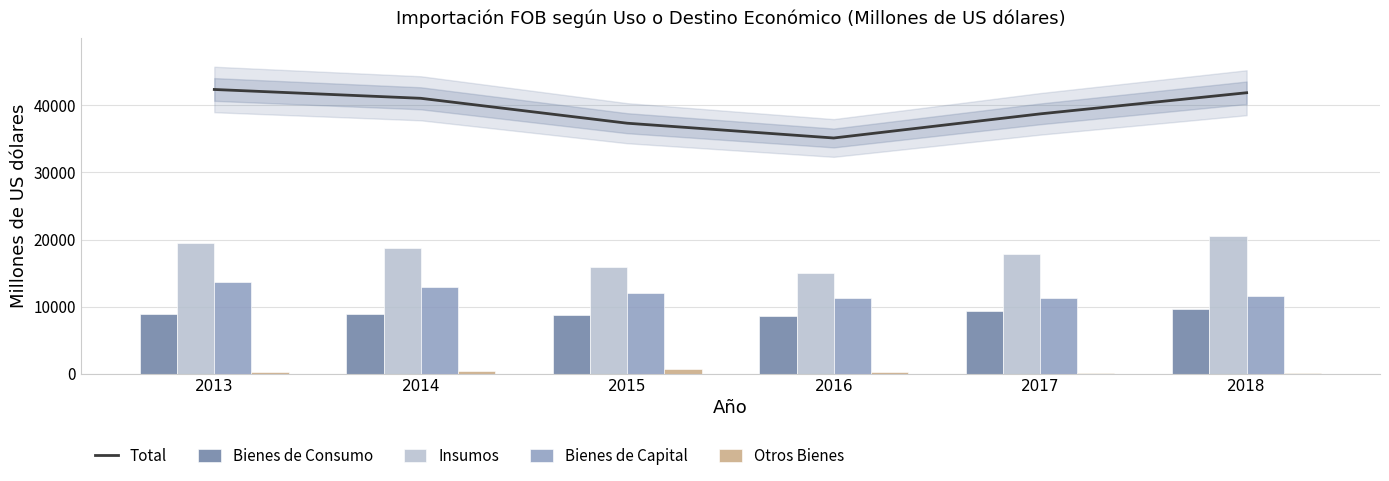

The Total series shows 38717.7 at 2017. True or false?

True